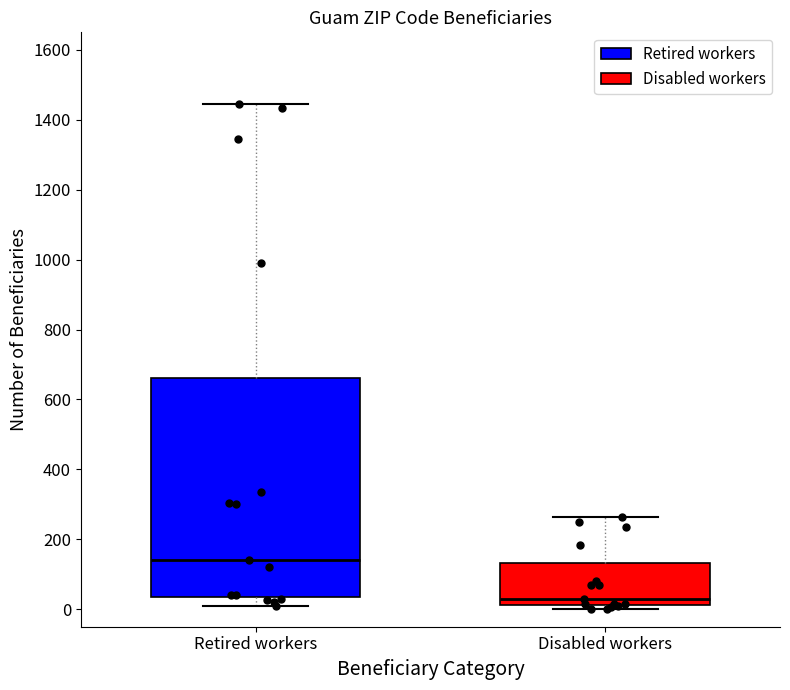

Comparing the boxes themselves (not the whiskers), which one is the tallest?

Retired workers